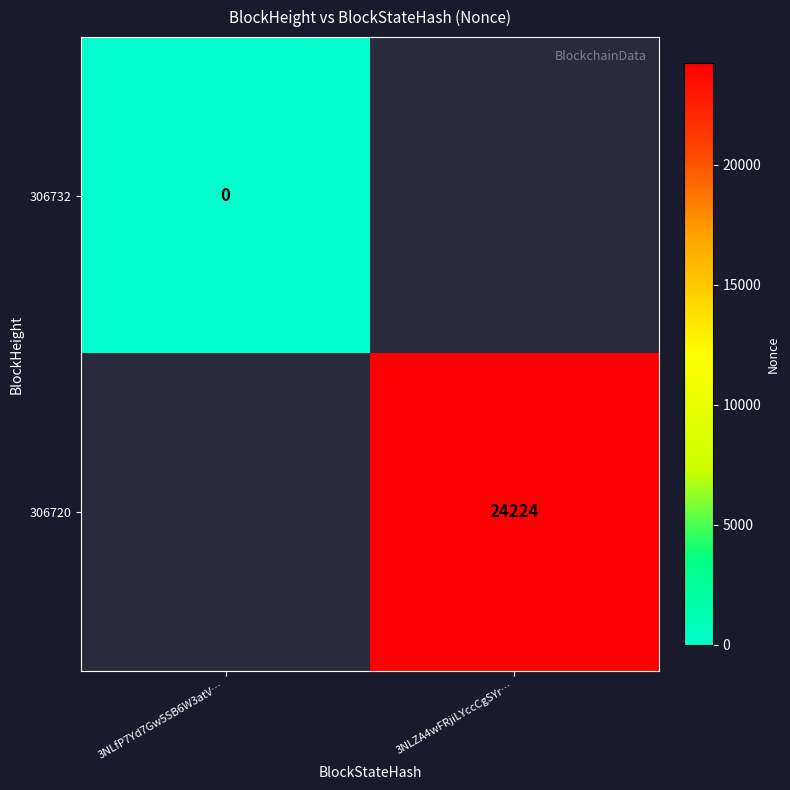

Is it true that 306720 equals 24224 at 3NLZA4wFRjiLYccCgSYr…?

True